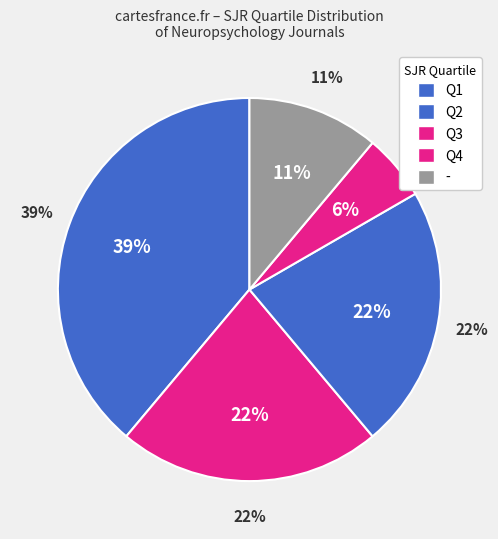

What is the ratio of the value at Q4 to the value at Q1?

0.5